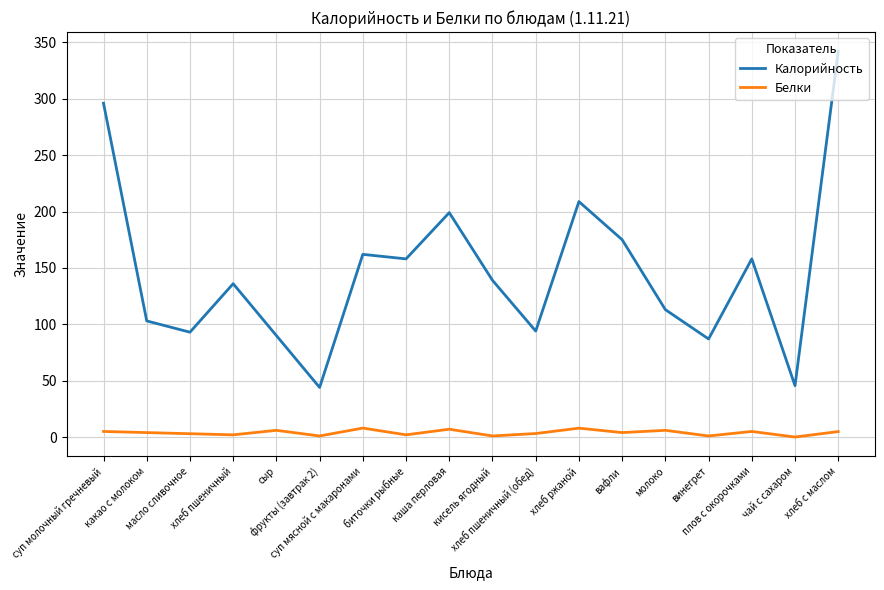

Which series has the largest range (max minus min)?

Калорийность